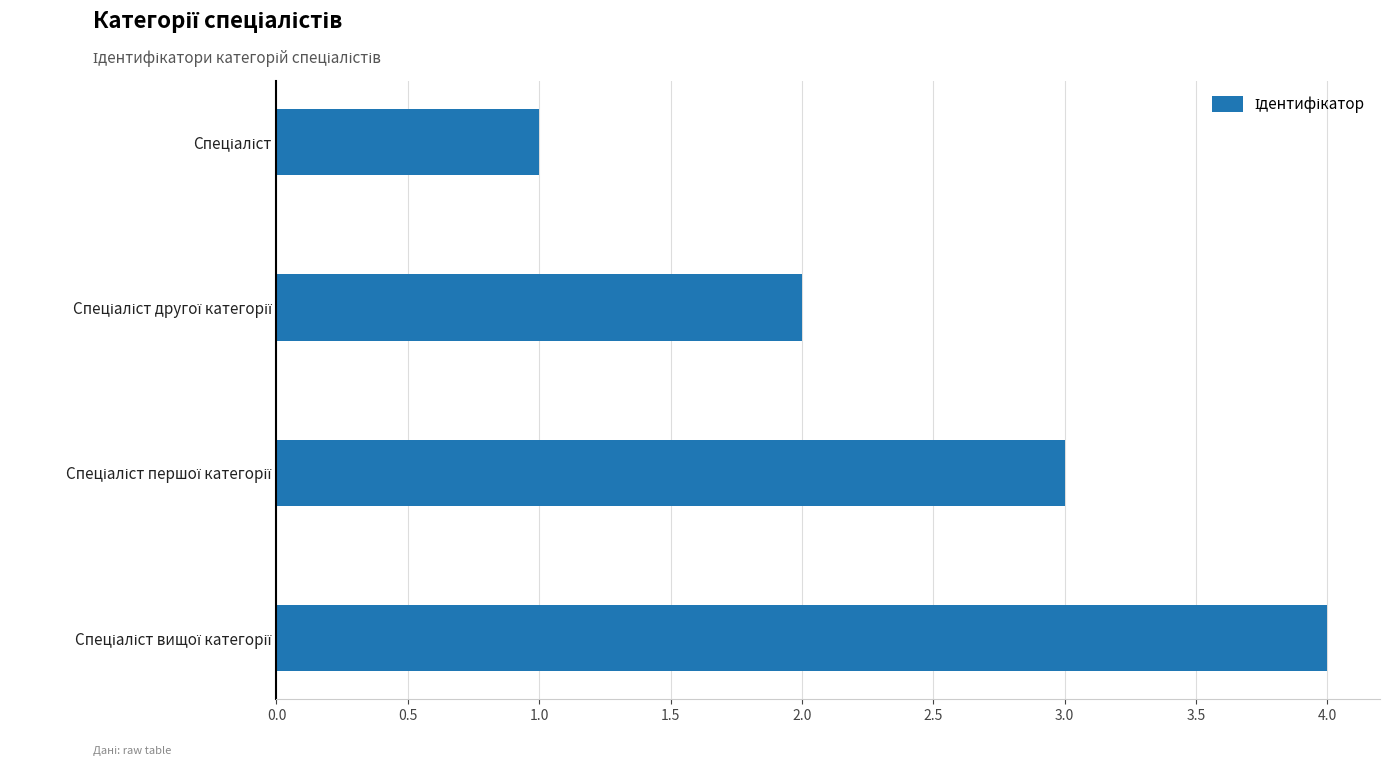

What is the sum of all values?

10